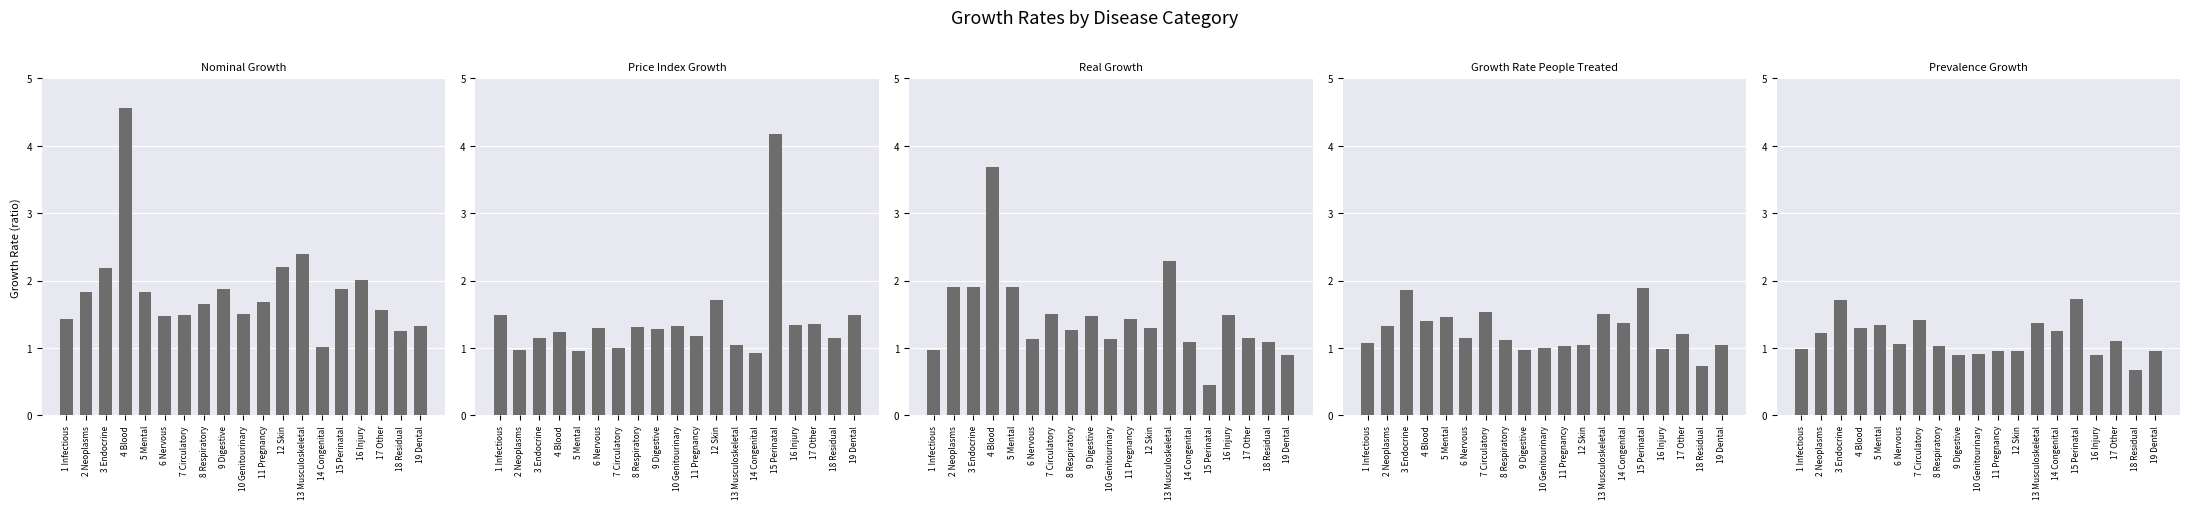

At which label does Prevalence Growth first exceed 1?

2 Neoplasms